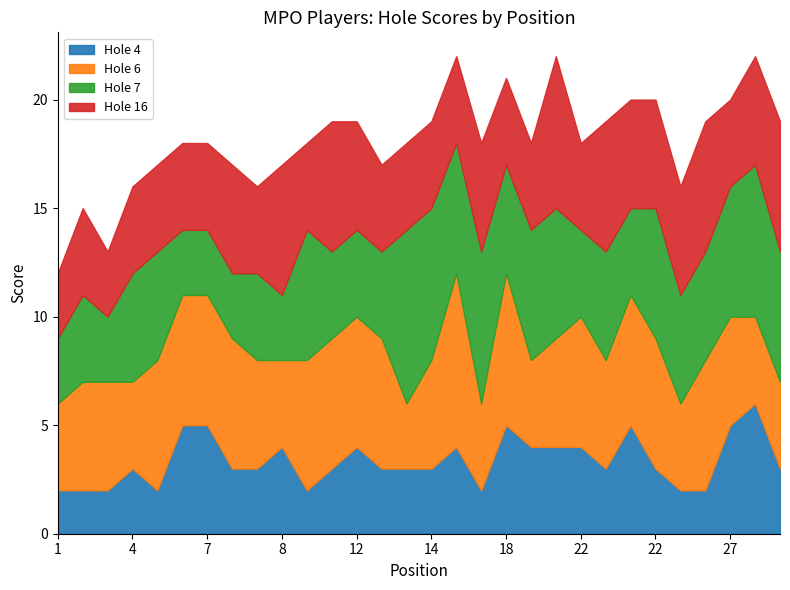

At which category does hole_7 reach its first local valley?

3